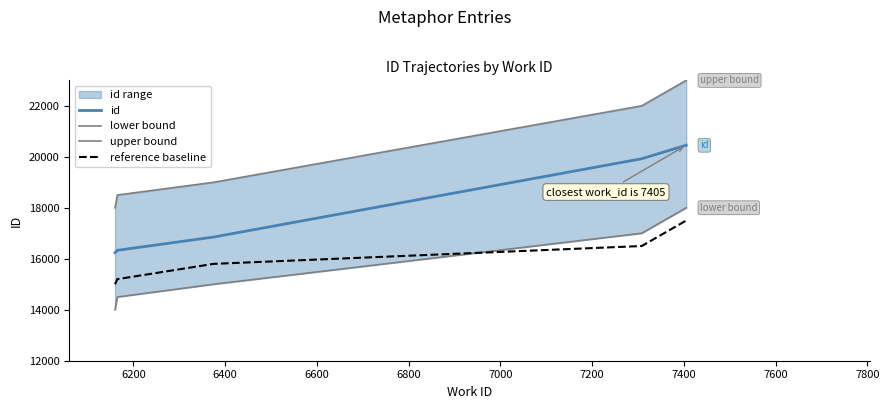

True or false: reference baseline and upper bound intersect in this chart.

False